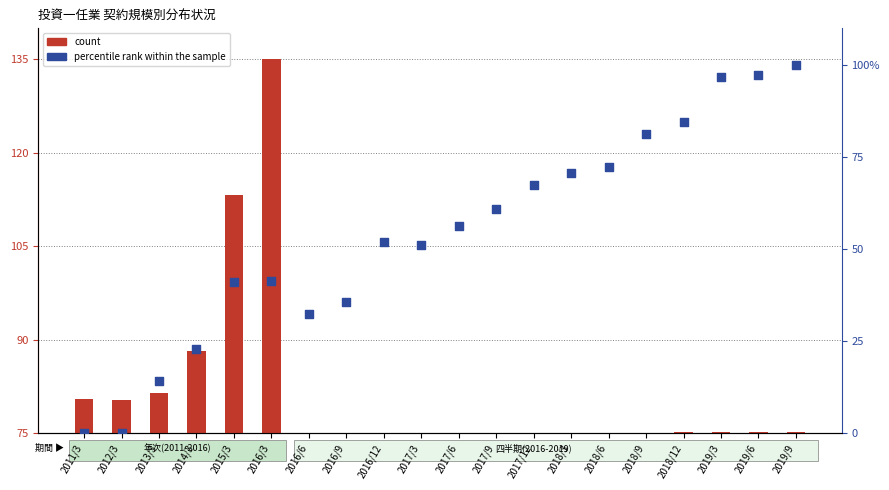

What is the total value across all series at 2016/3?

176.3